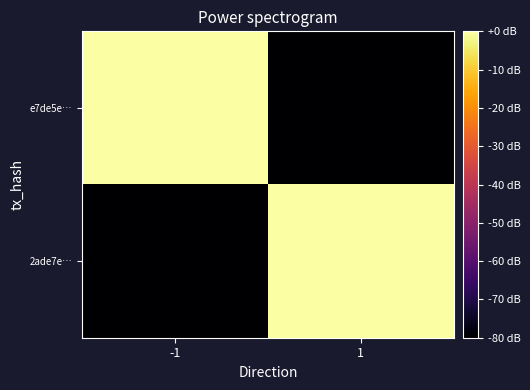

Between -1 and 1, which series saw the biggest shift?

e7de5e…